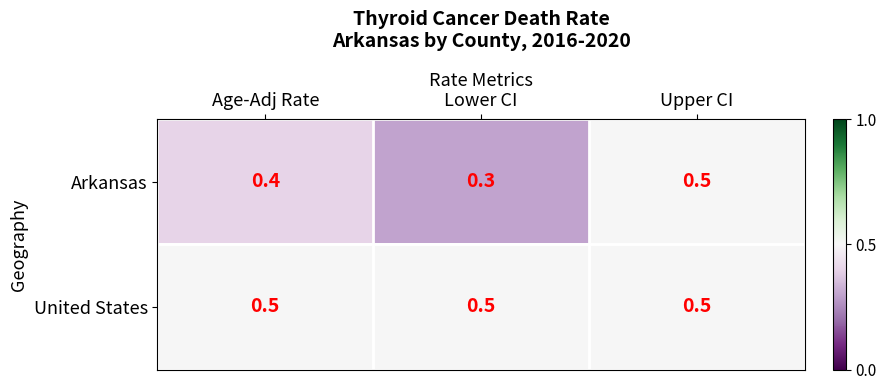

Count the number of data series in this chart.

2